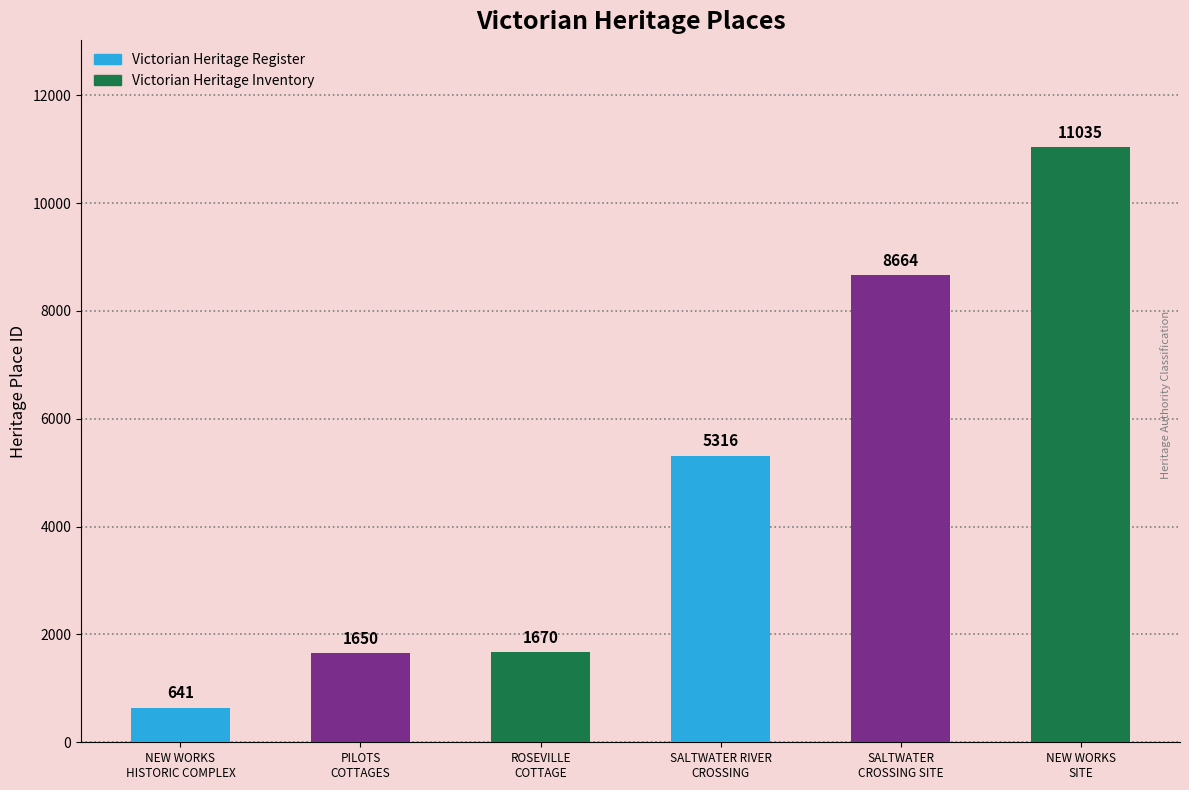

What is the difference between the values at SALTWATER CROSSING SITE and ROSEVILLE COTTAGE?

6994